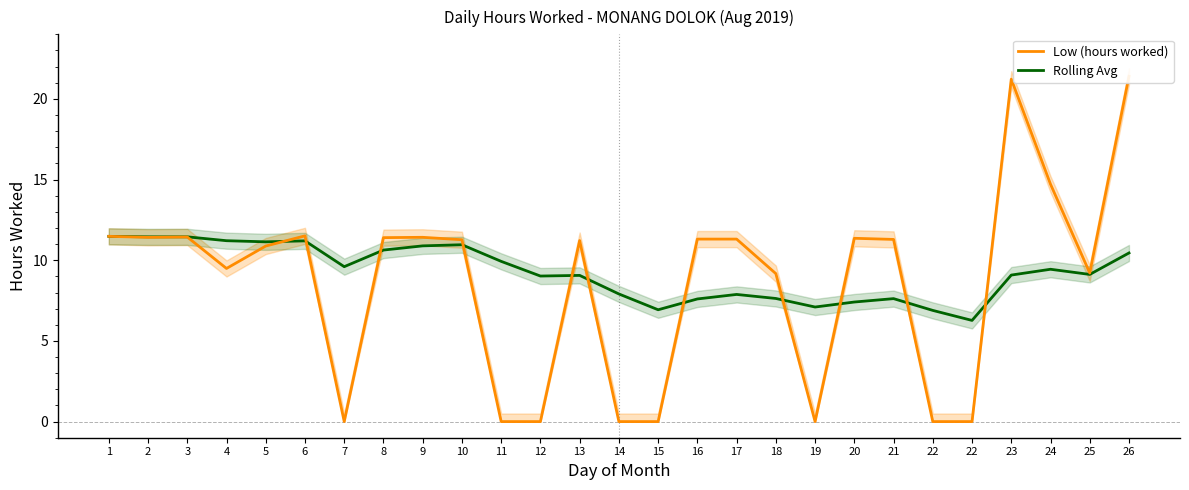

Does the chart have visible grid lines?

No